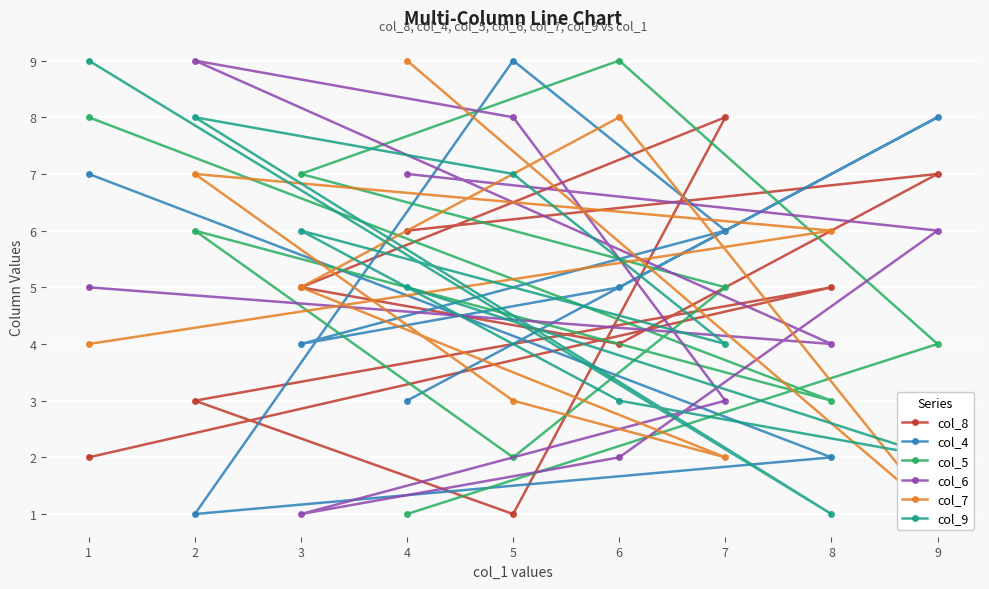

The col_9 series shows 2 at 1. True or false?

False